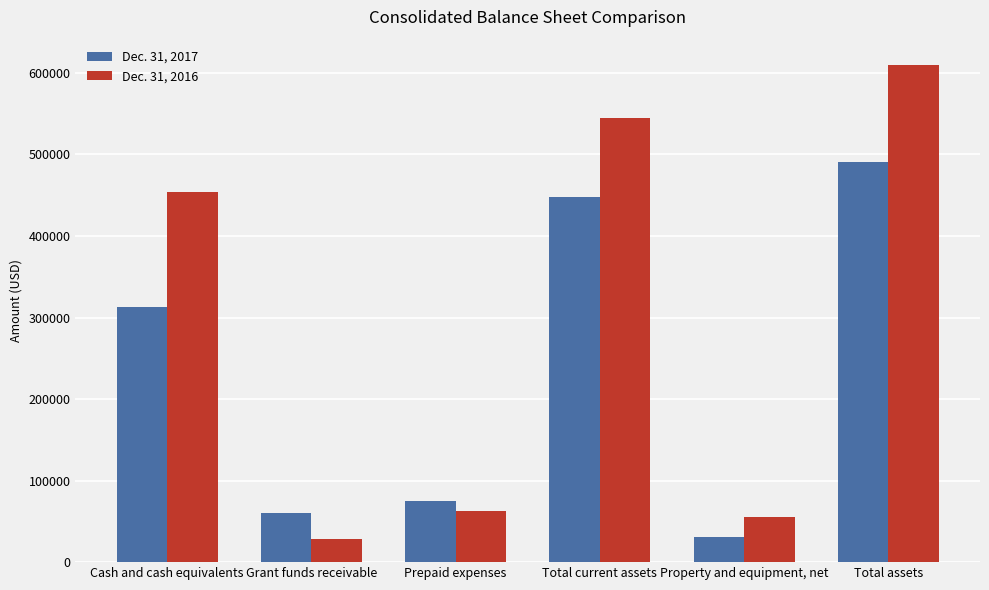

Which series has the widest spread of values?

Dec. 31, 2016